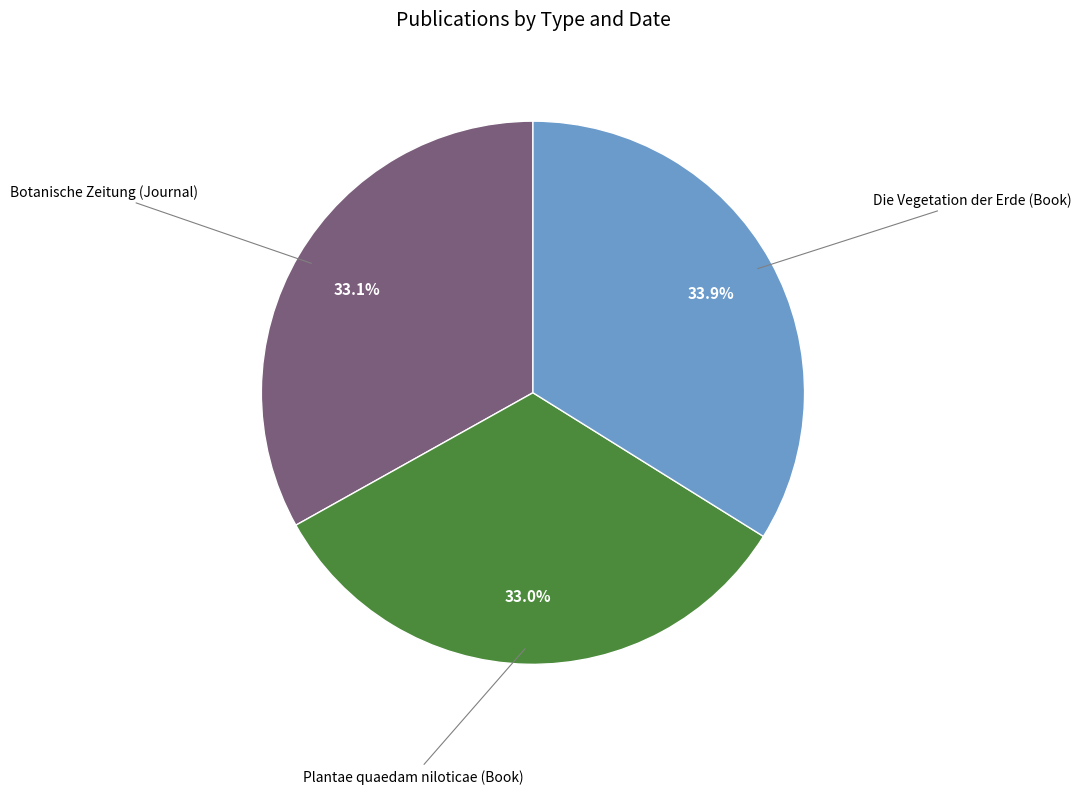

To the nearest percent, what is the combined percentage of Botanische Zeitung (Journal) and Die Vegetation der Erde (Book)?

67%